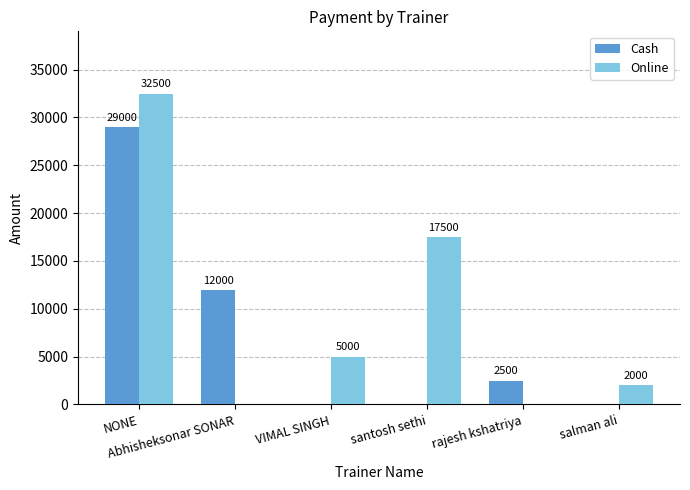

At which label does Online reach its peak?

NONE